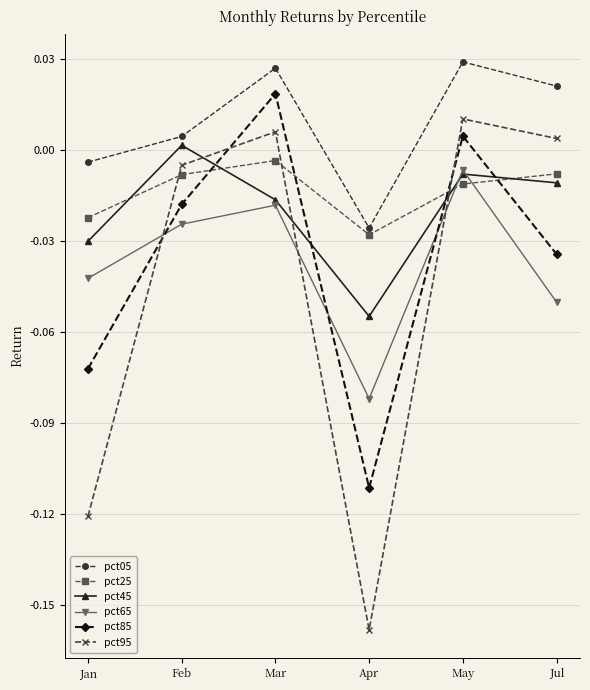

List the labels in order of pct85 value, smallest first.

Apr, Jan, Jul, Feb, May, Mar